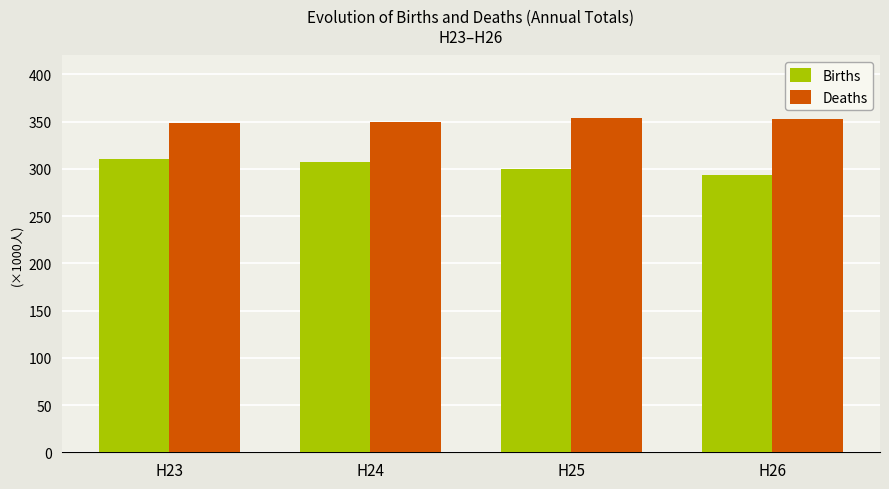

At how many categories does at least one series exceed 298795?

4